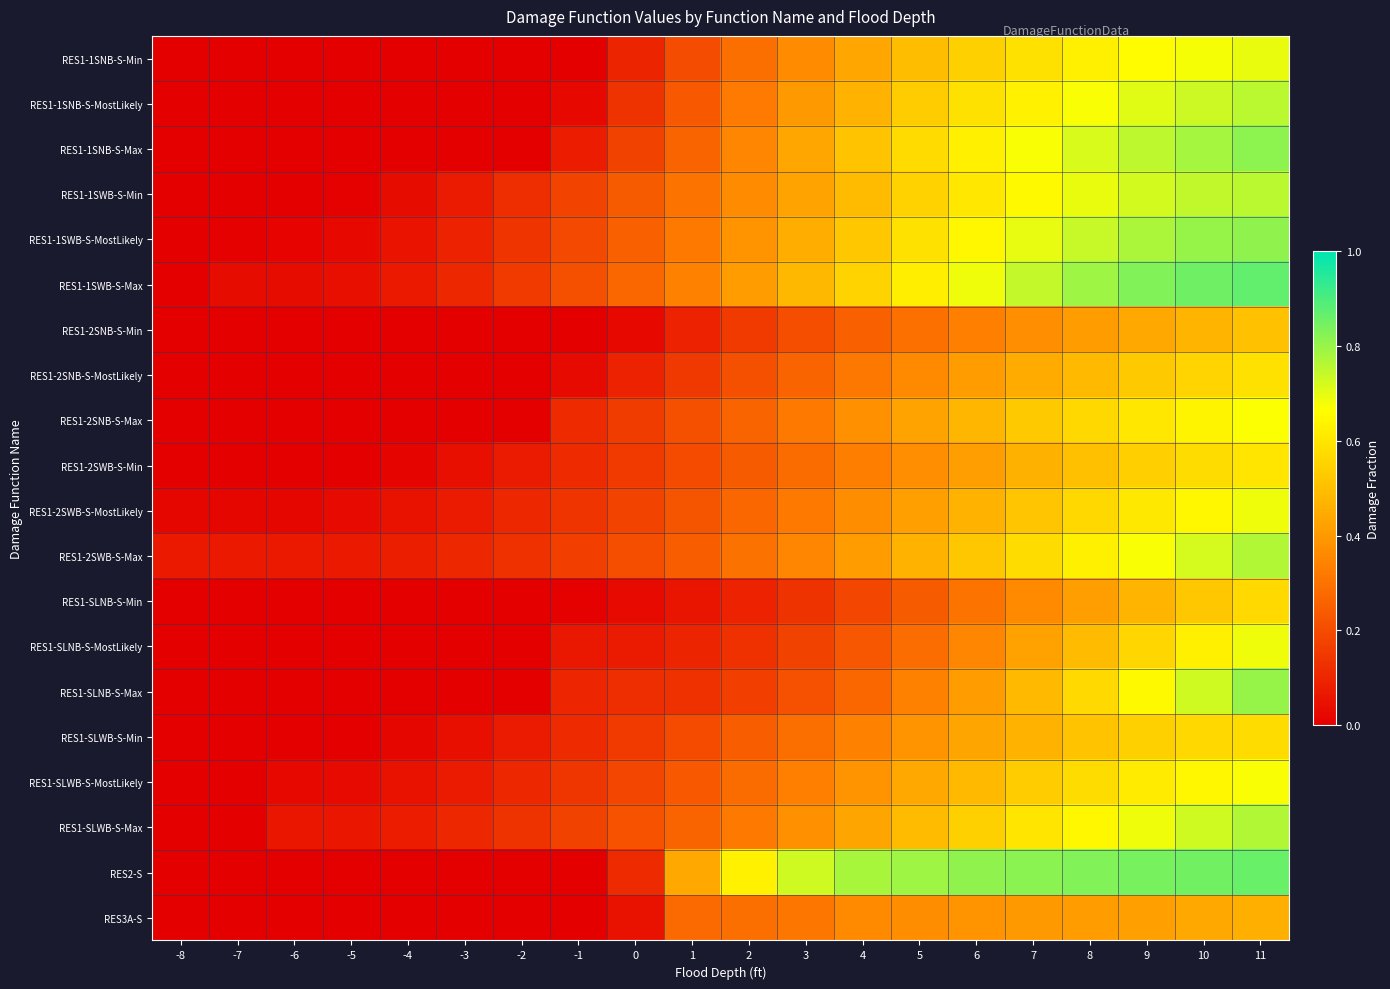

Rank the series at 9 from lowest to highest value.

RES3A-S, RES1-2SNB-S-Min, RES1-SLNB-S-Min, RES1-2SNB-S-MostLikely, RES1-2SWB-S-Min, RES1-SLWB-S-Min, RES1-SLNB-S-MostLikely, RES1-2SNB-S-Max, RES1-2SWB-S-MostLikely, RES1-SLWB-S-MostLikely, RES1-SLNB-S-Max, RES1-1SNB-S-Min, RES1-2SWB-S-Max, RES1-SLWB-S-Max, RES1-1SNB-S-MostLikely, RES1-1SWB-S-Min, RES1-1SNB-S-Max, RES1-1SWB-S-MostLikely, RES1-1SWB-S-Max, RES2-S